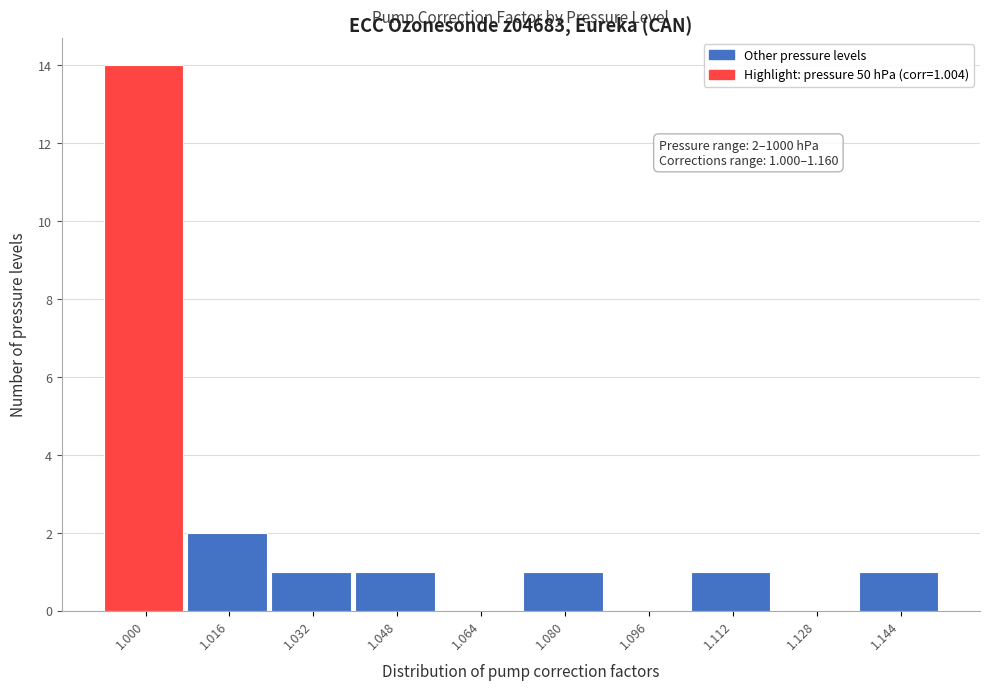

Reading left to right, what are all the values shown in this chart?

1.000=14	1.016=2	1.032=1	1.048=1	1.064=0	1.080=1	1.096=0	1.112=1	1.128=0	1.144=1